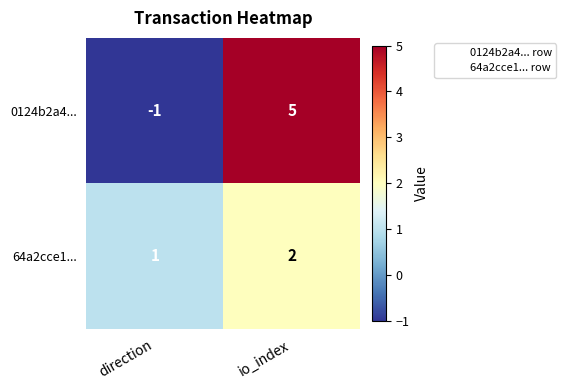

List the series in order of their peak value, highest first.

0124b2a4..., 64a2cce1...